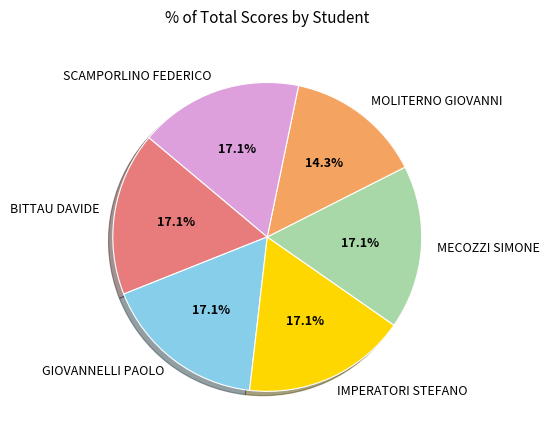

What is the ratio of the value at BITTAU DAVIDE to the value at IMPERATORI STEFANO?

1.0